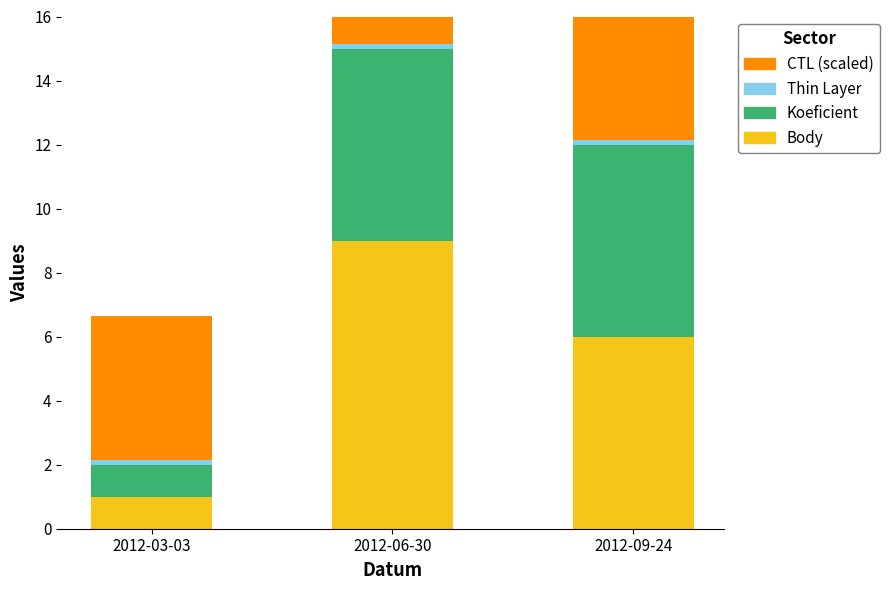

Between 2012-09-24 and 2012-06-30, which is larger?

2012-06-30